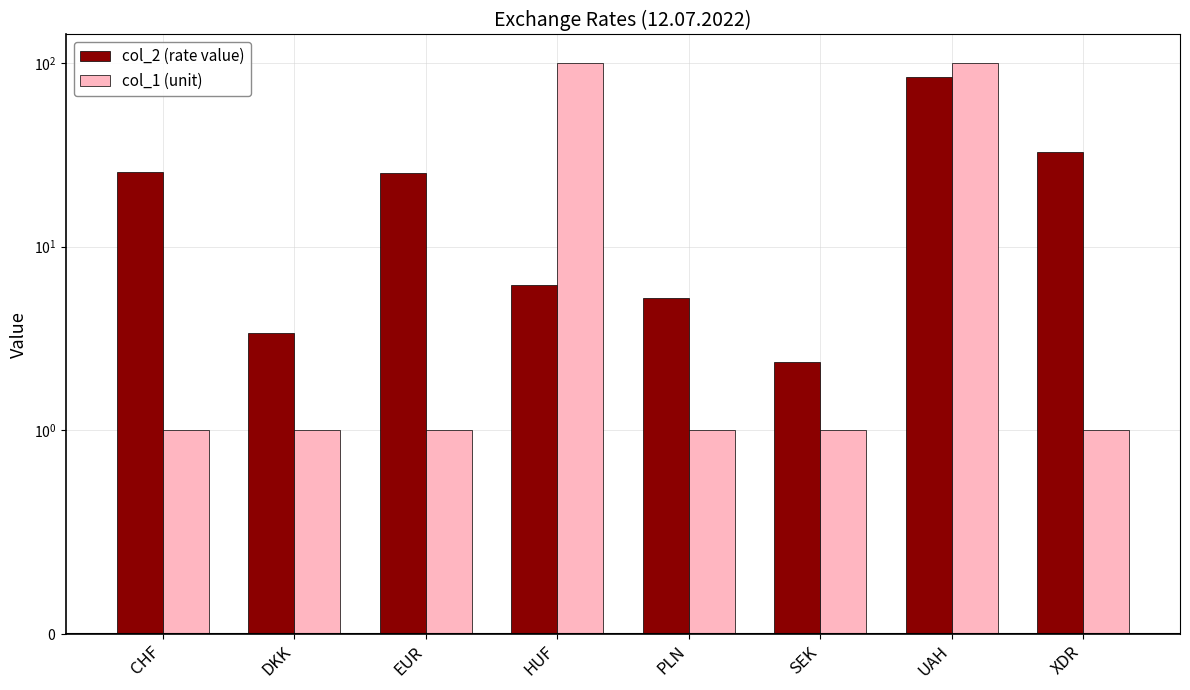

What are all the series names shown in the legend?

col_2 (rate value), col_1 (unit)